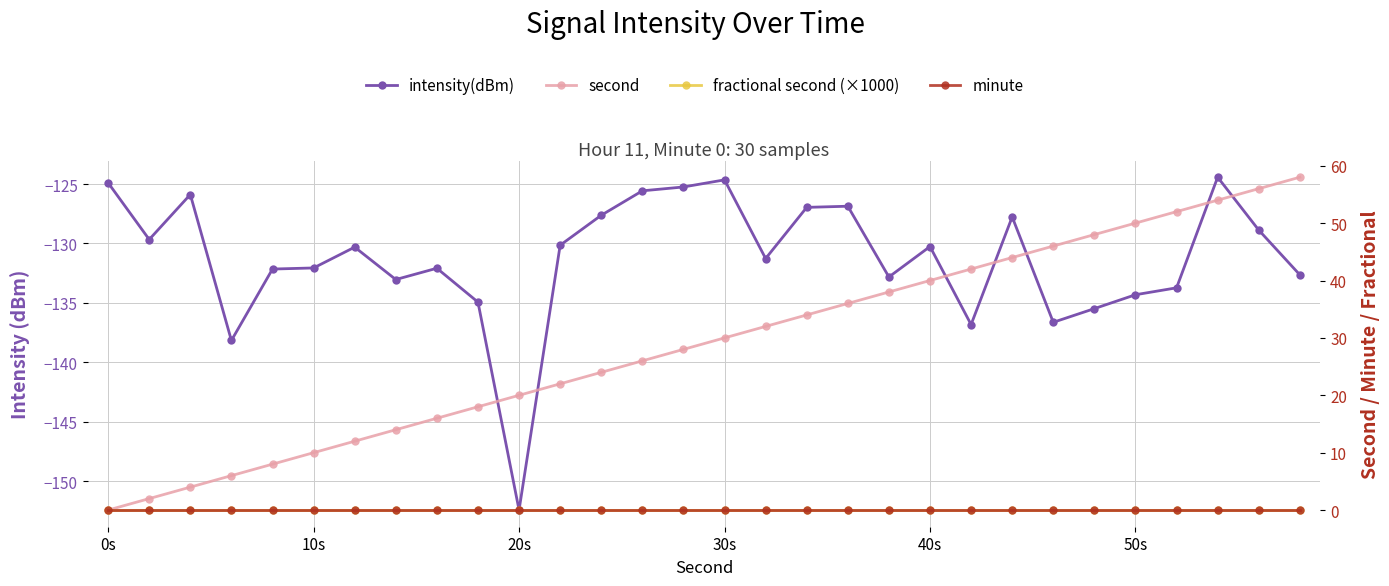

What are all the series names shown in the legend?

intensity(dBm), second, fractional second (×1000), minute